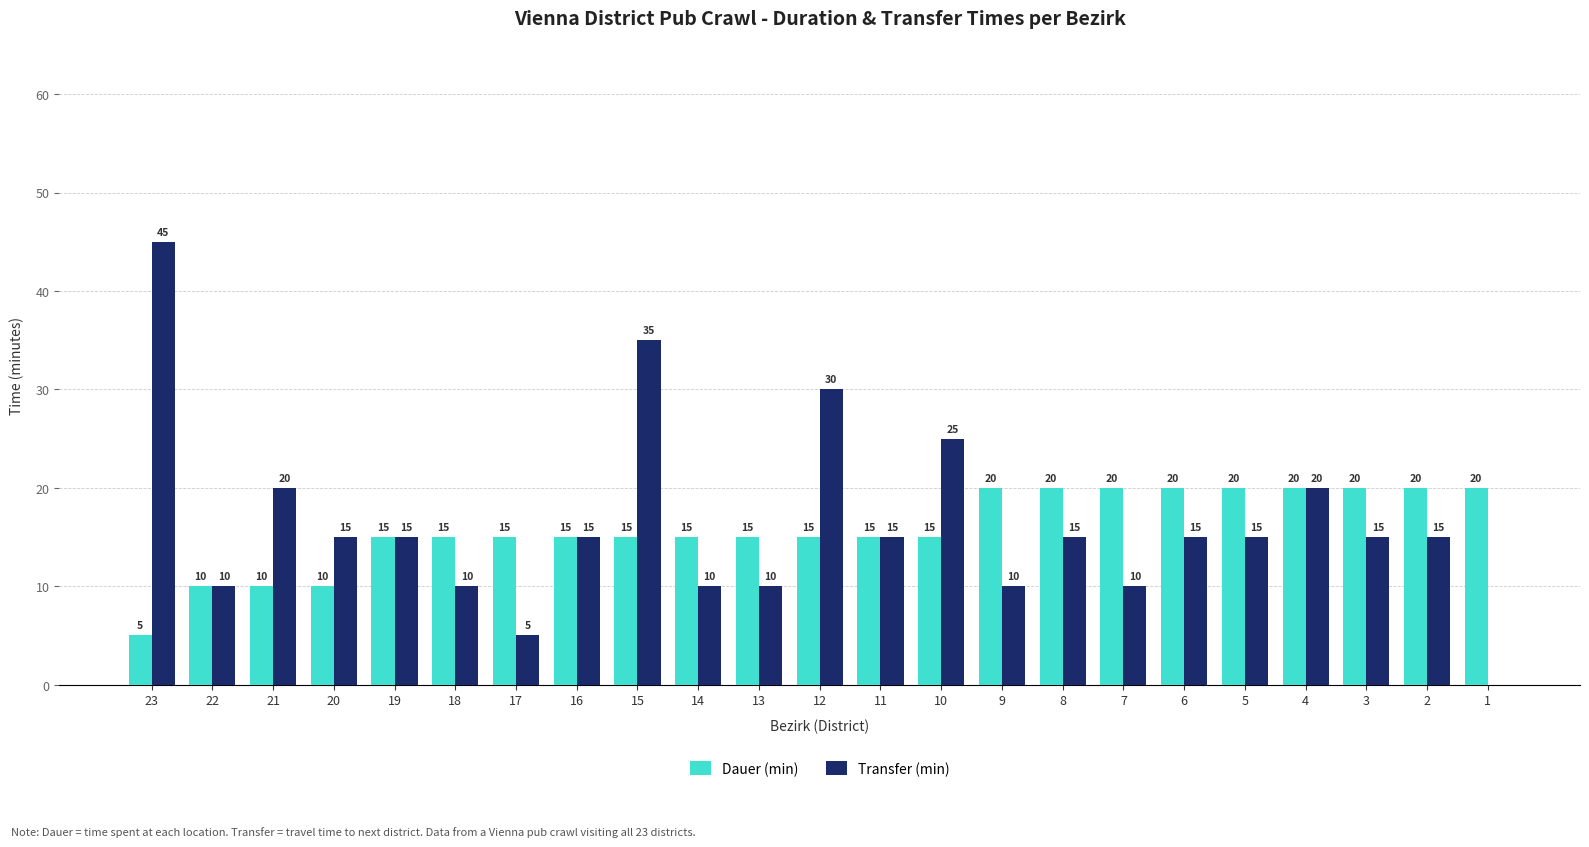

True or false: Dauer (min) has a value of 10 at 21.

True